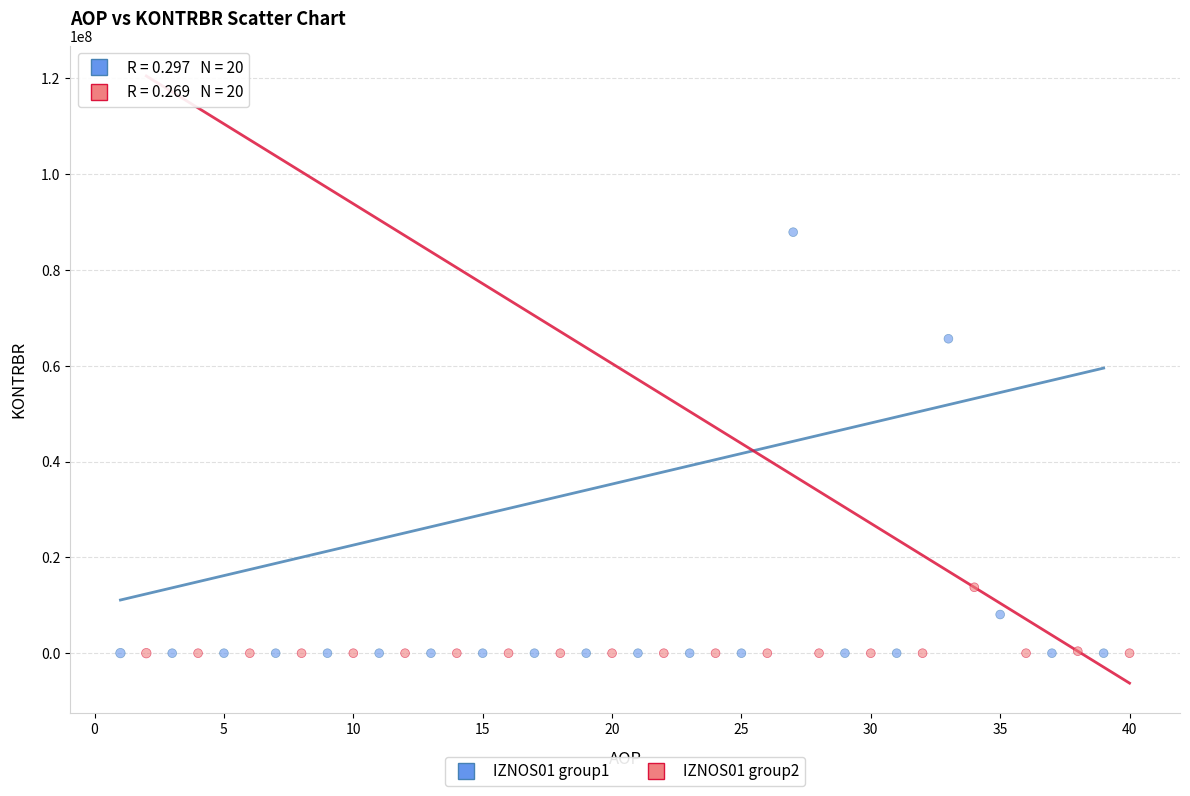

What are all the series names shown in the legend?

IZNOS01 group1, IZNOS01 group2